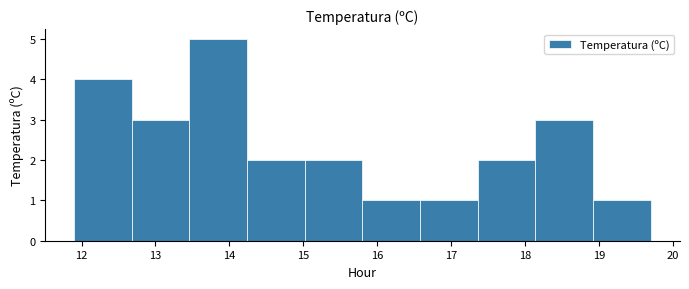

Reading left to right, list every bar in this chart as the range it spans on the x-axis followed by its height. Neither the bar edges nor the heights are printed on the chart, so give them approximately, as read against the axes.

11.90 to 12.68: 4
12.68 to 13.46: 3
13.46 to 14.24: 5
14.24 to 15.02: 2
15.02 to 15.80: 2
15.80 to 16.58: 1
16.58 to 17.36: 1
17.36 to 18.14: 2
18.14 to 18.92: 3
18.92 to 19.70: 1